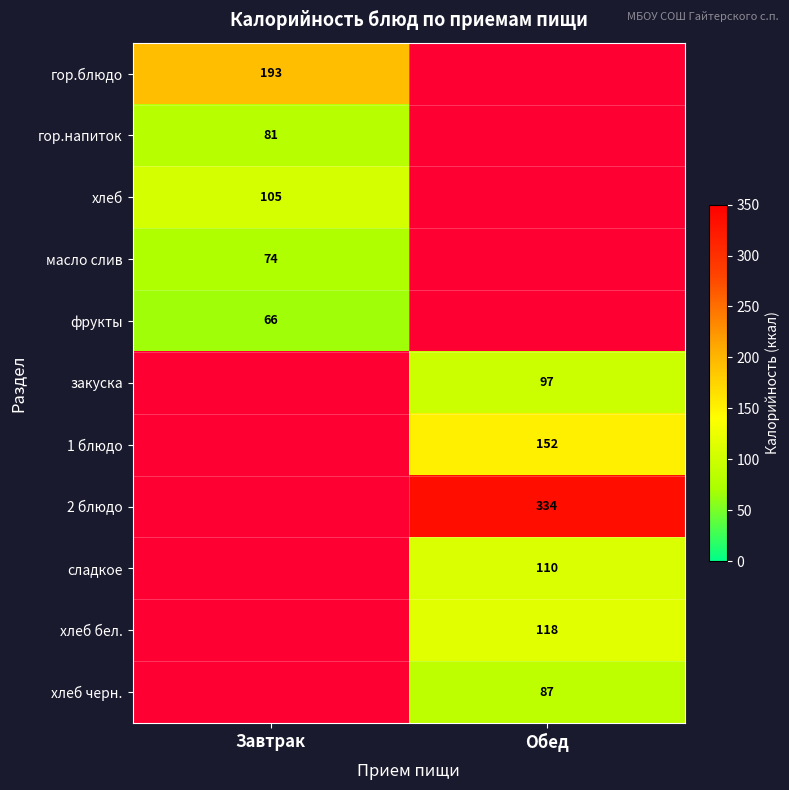

The value of фрукты at Завтрак is 39. True or false?

False